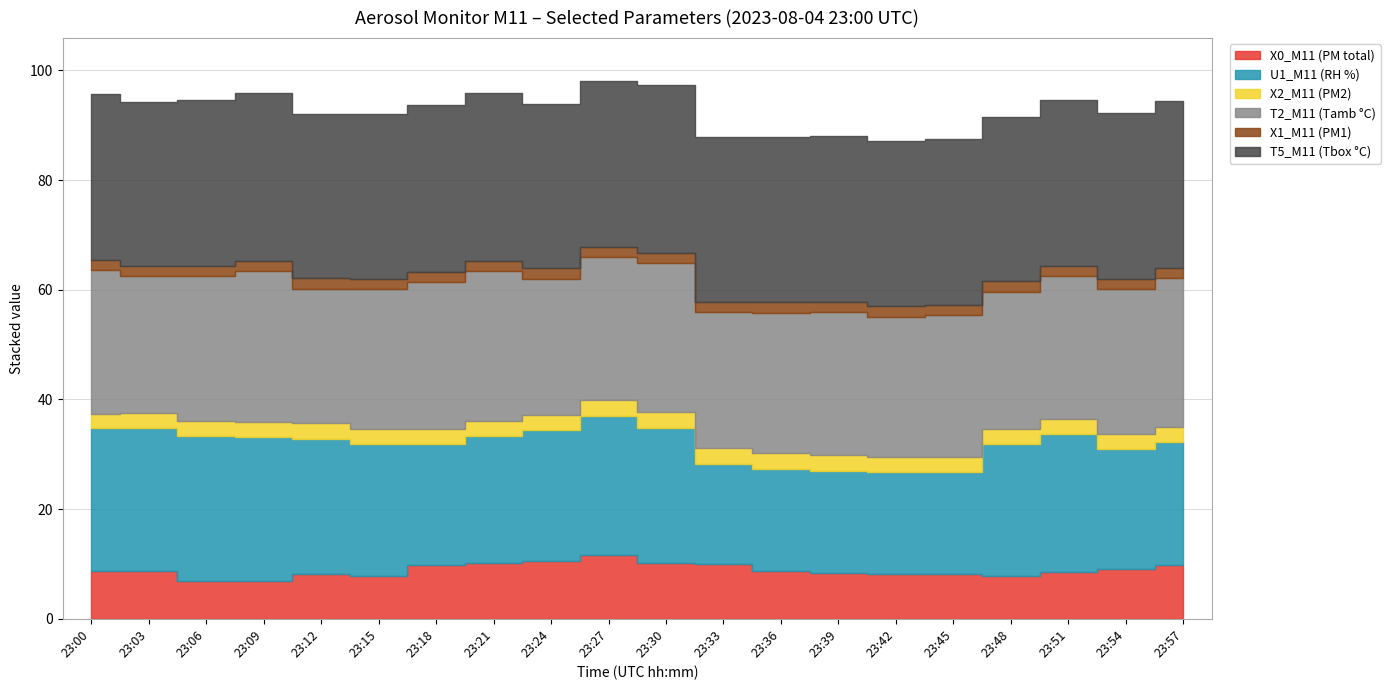

What is the average value of the T5_M11 (Tbox °C) series?

30.2